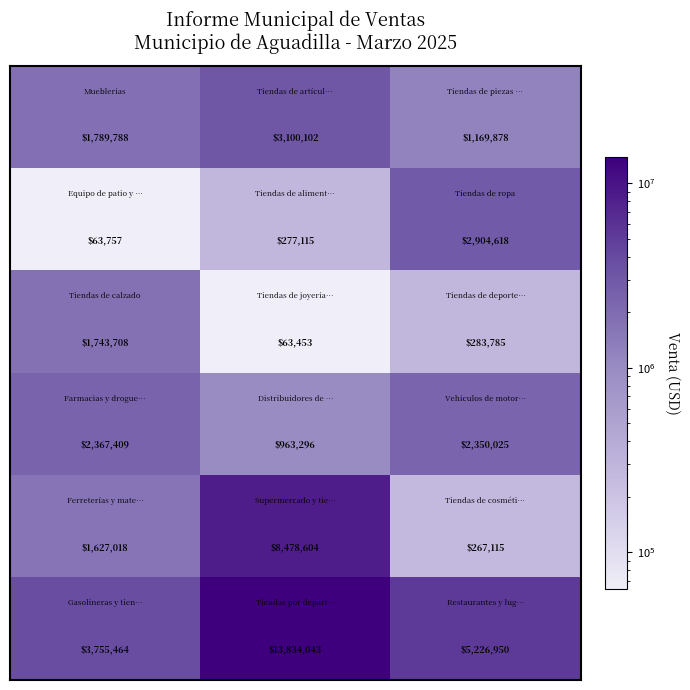

What is the greatest value displayed?

13834043